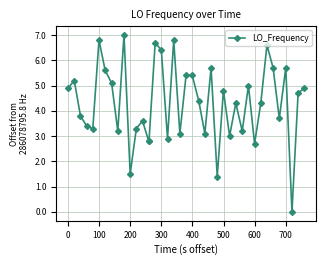

What is the maximum value shown in the chart?

7.0